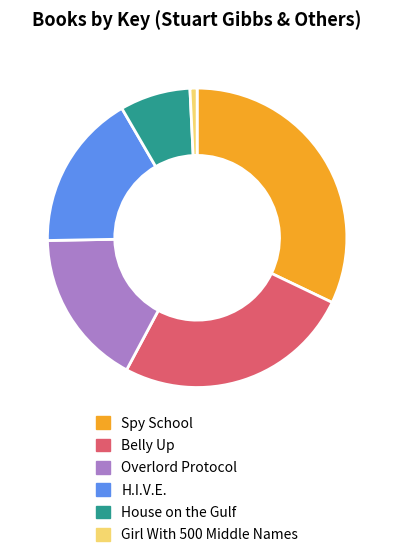

Approximately how many times larger is the value at Overlord Protocol compared to H.I.V.E.?

1.0